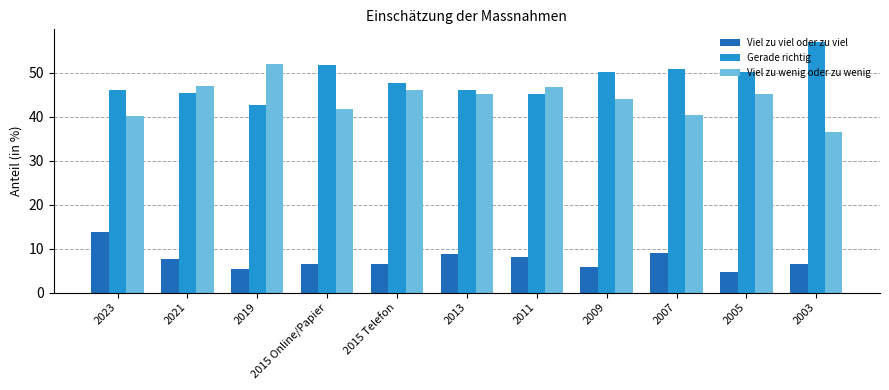

The Viel zu wenig oder zu wenig series shows 41.8 at 2015 Online/Papier. True or false?

True